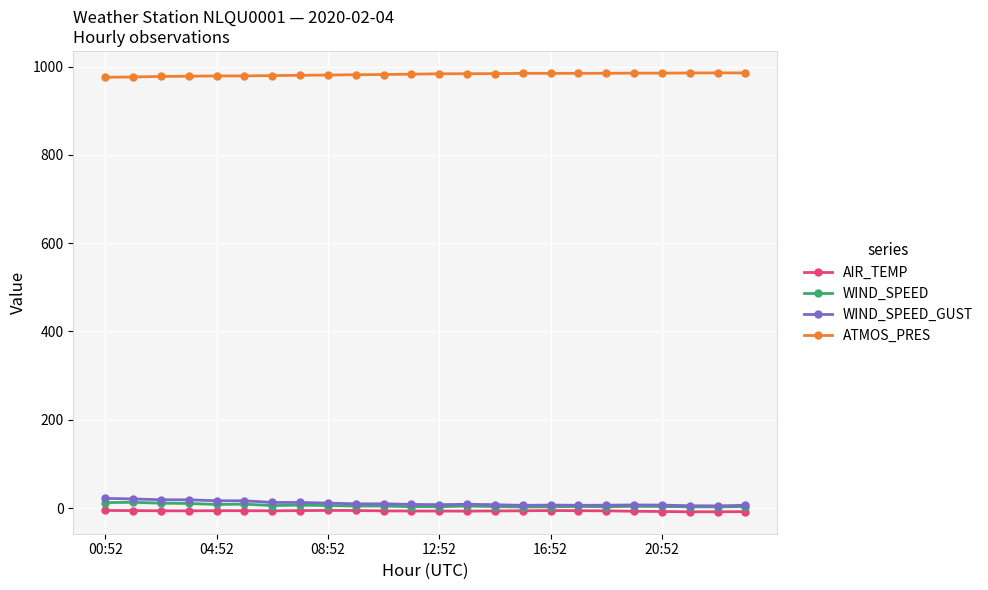

What is the lowest value of the ATMOS_PRES series?

975.7